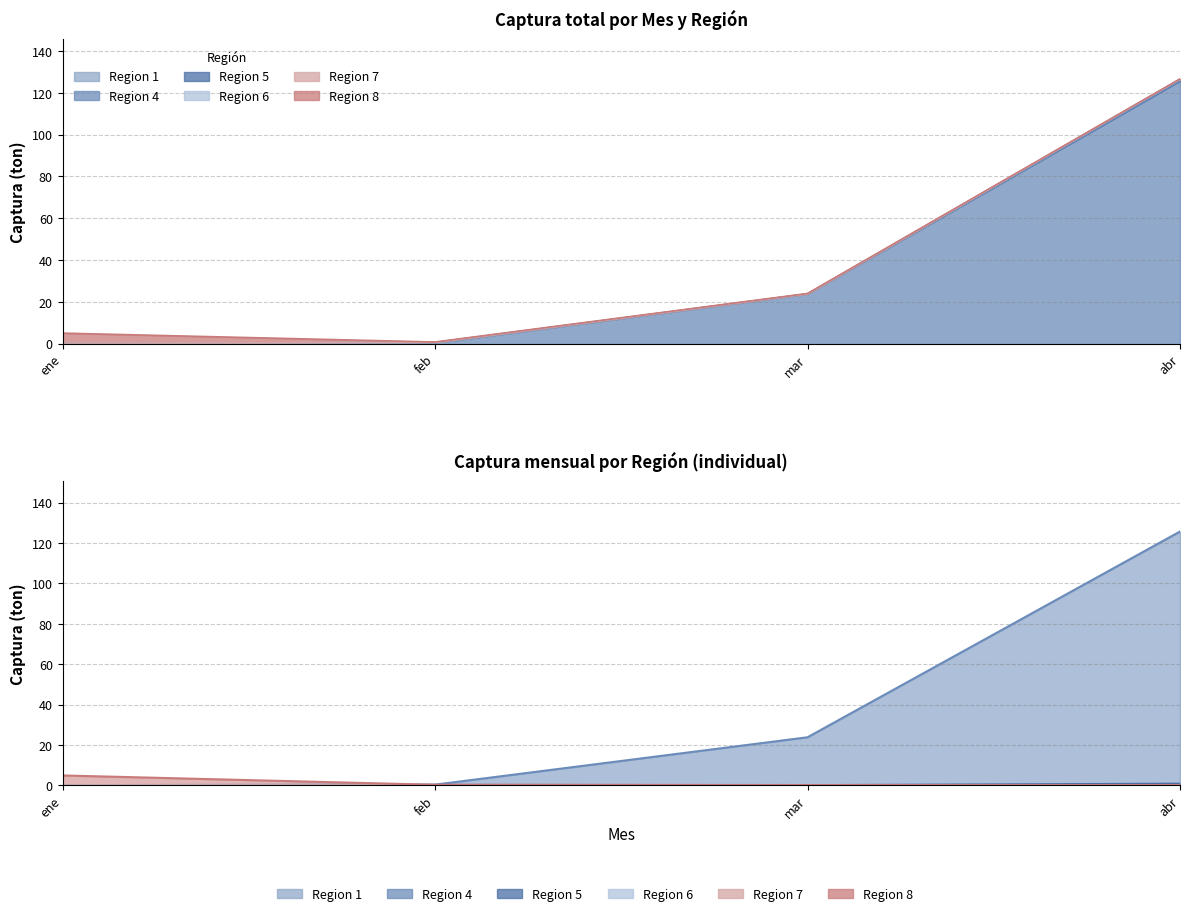

What are all the series names shown in the legend?

Region 1, Region 4, Region 5, Region 6, Region 7, Region 8